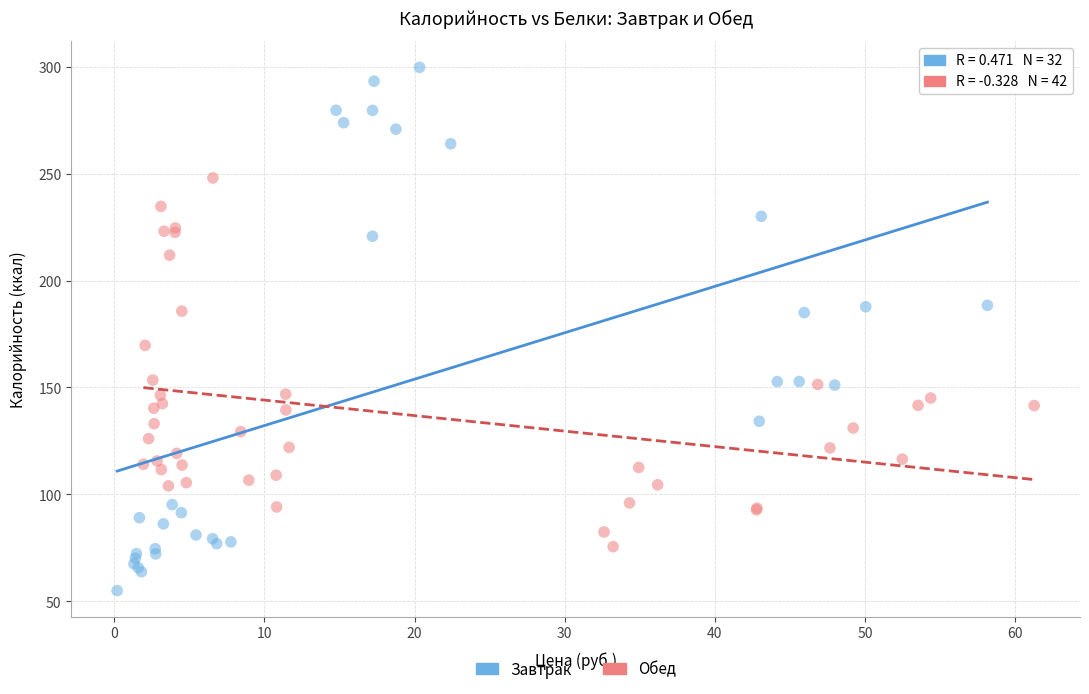

Which series has the widest spread of Y values?

Завтрак